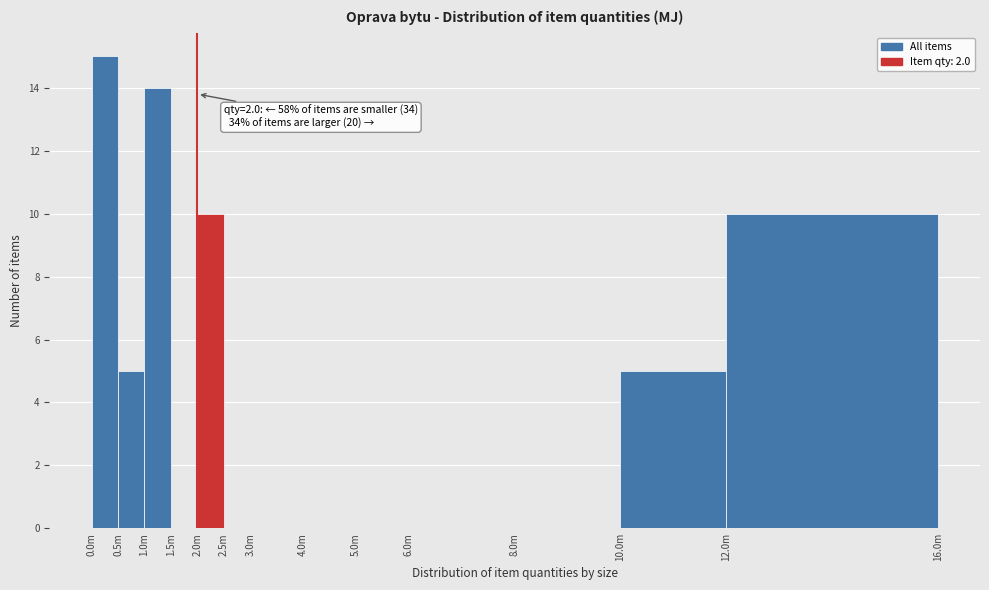

Reading left to right, transcribe all the data shown in this chart.

0.0m=15	0.5m=5	1.0m=14	1.5m=0	2.0m=10	2.5m=0	3.0m=0	4.0m=0	5.0m=0	6.0m=0	8.0m=0	10.0m=5	12.0m=10